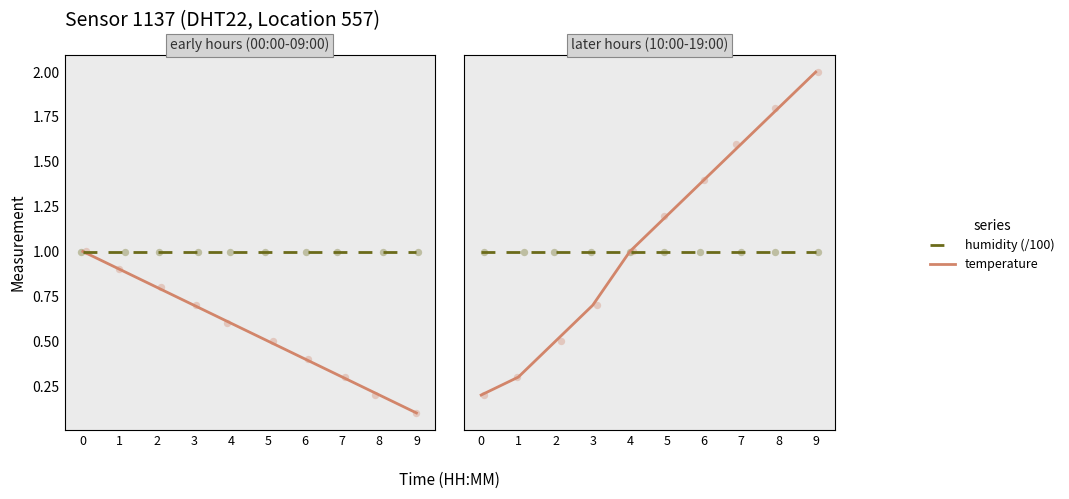

Which series reaches the minimum Y coordinate?

temperature